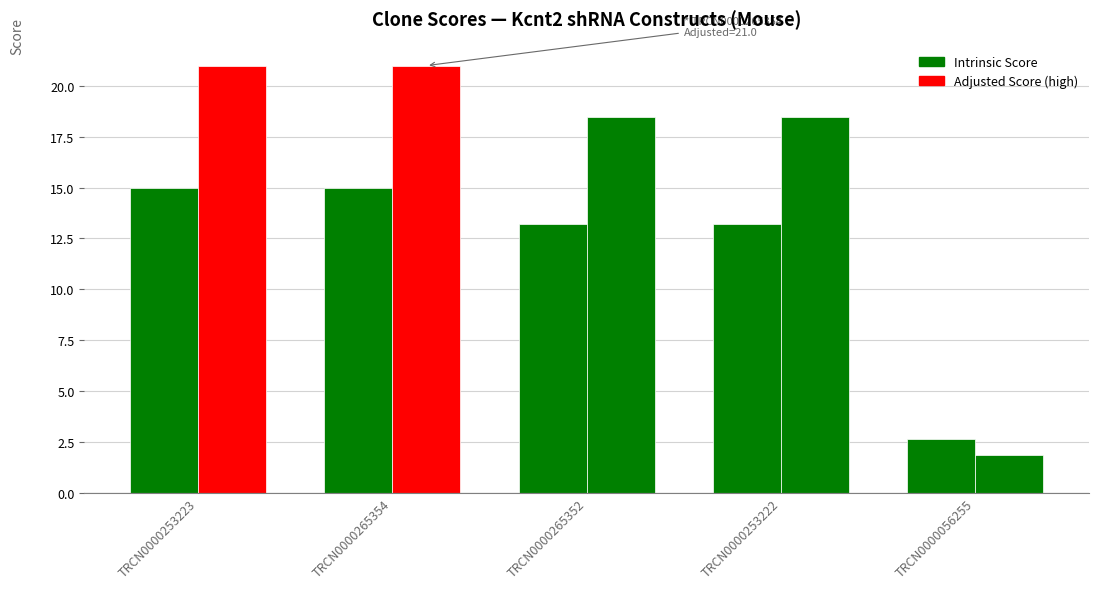

What is the difference between the maximum and second lowest values in the Adjusted Score series?

2.5